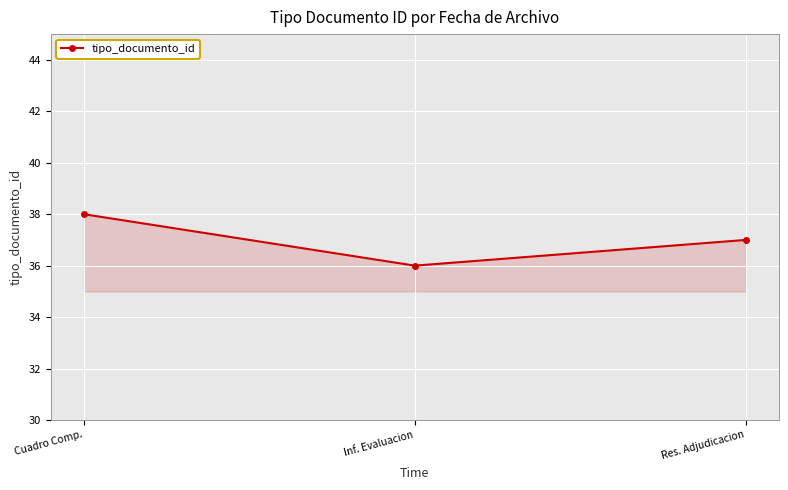

Is it true that the value at Cuadro Comp. is 18?

False